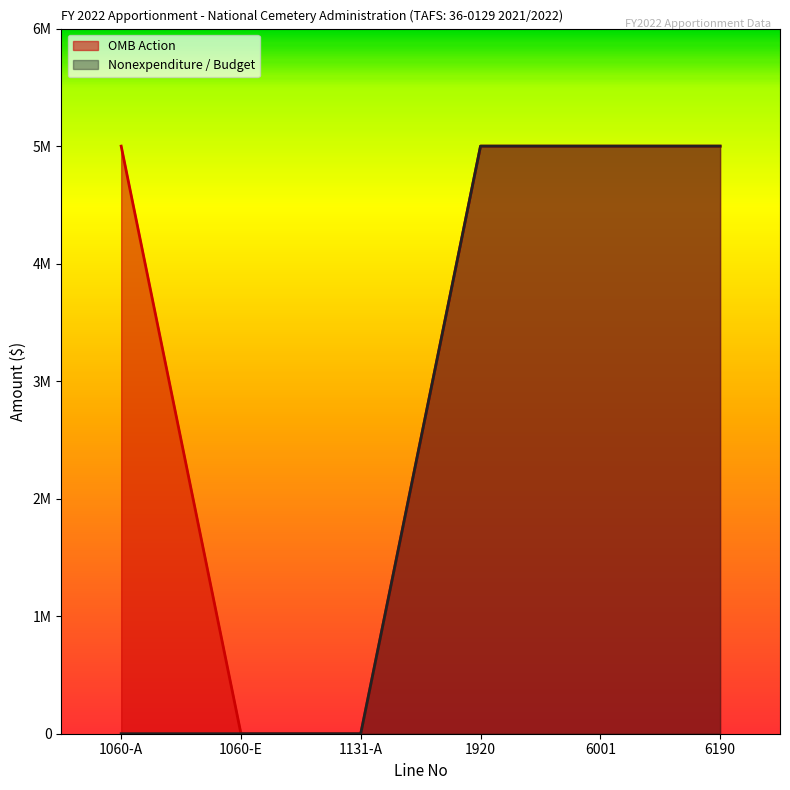

List the labels in order of Nonexpenditure / Budget value, largest first.

1920, 6001, 6190, 1060-A, 1060-E, 1131-A